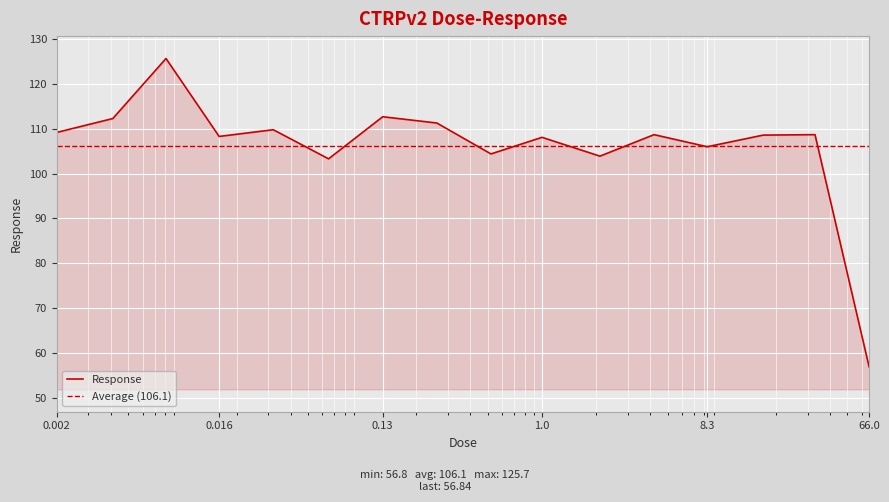

Which category has the highest value across all series?

0.0081